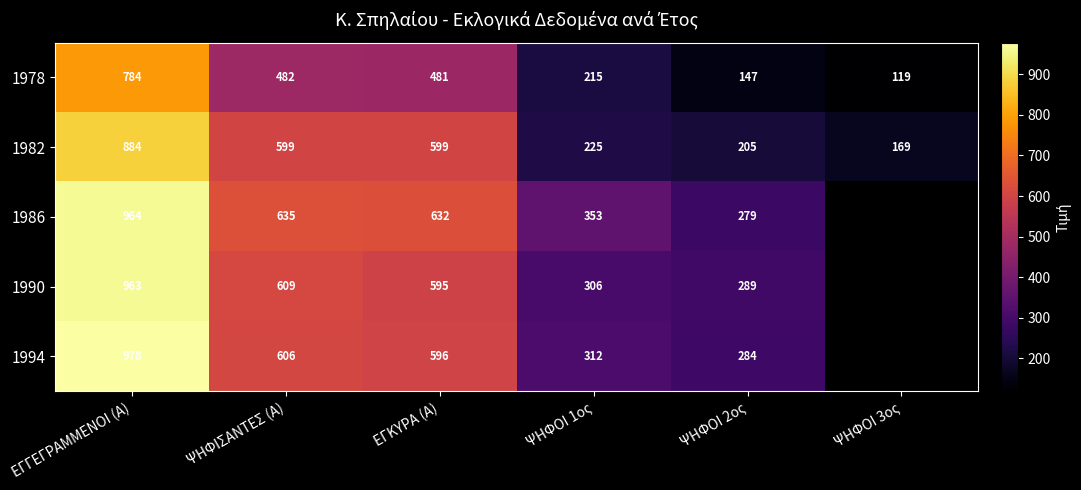

At which label does 1982 reach its peak?

ΕΓΓΕΓΡΑΜΜΕΝΟΙ (Α)